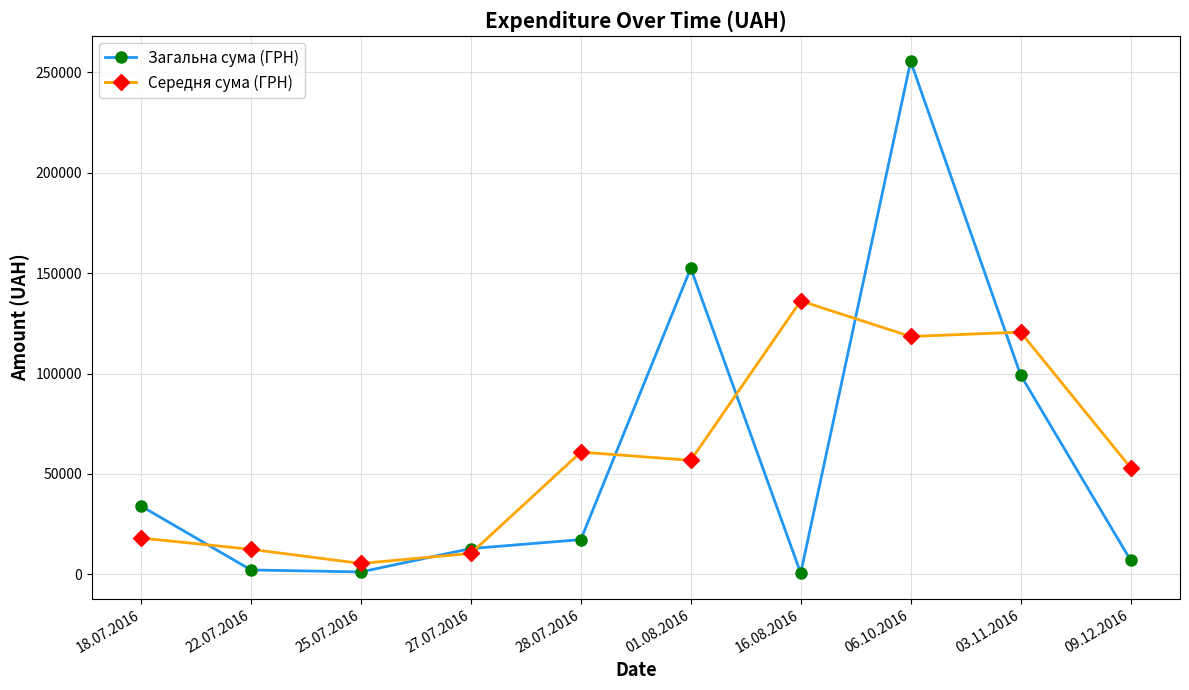

How many lines are shown in the chart?

2